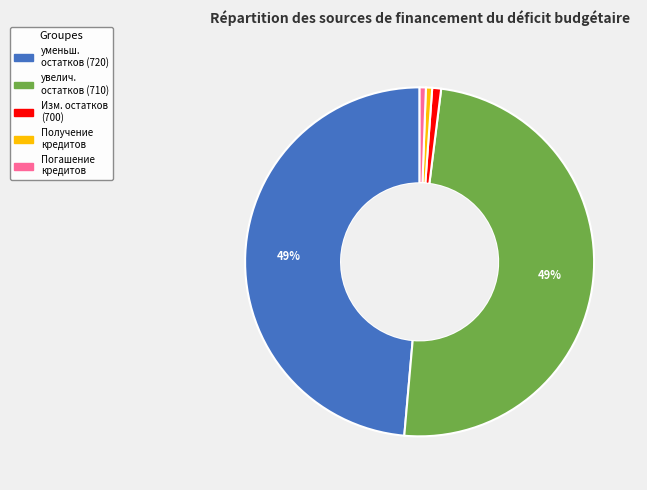

Does any single category account for the majority?

No